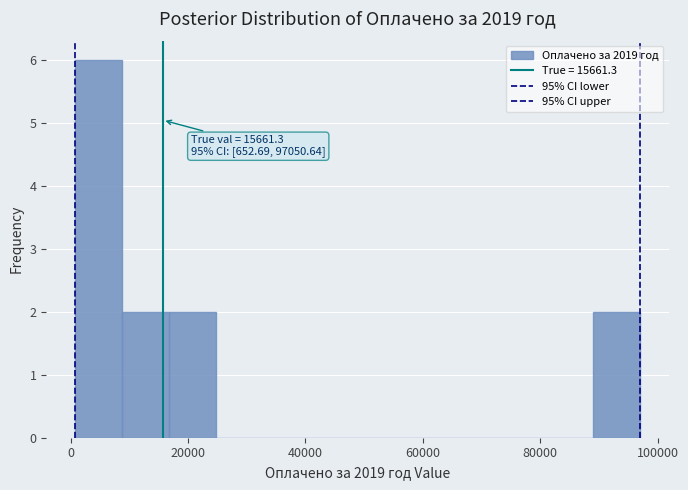

Which range on the x-axis has the tallest bar?

0 to 8000